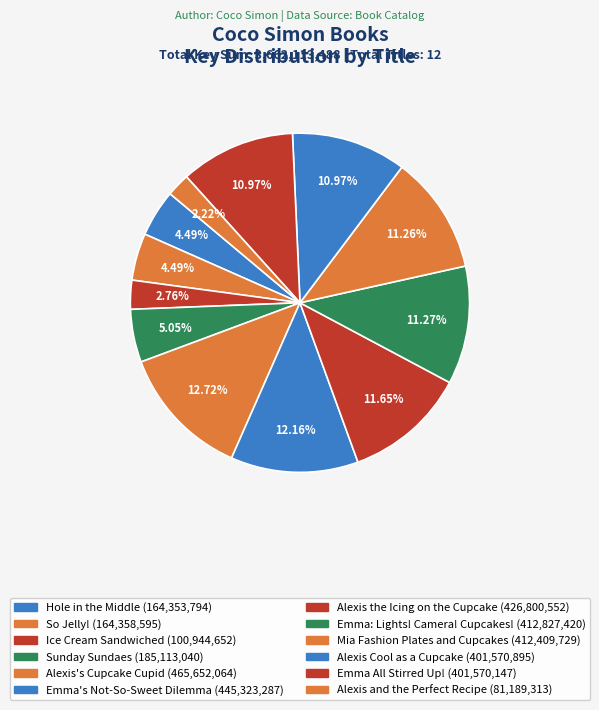

Which slice is the largest?

Alexis's Cupcake Cupid